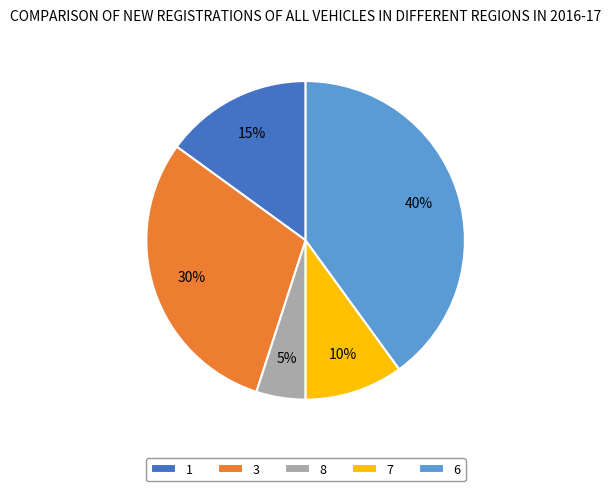

Is there any slice that represents more than half of the pie?

No